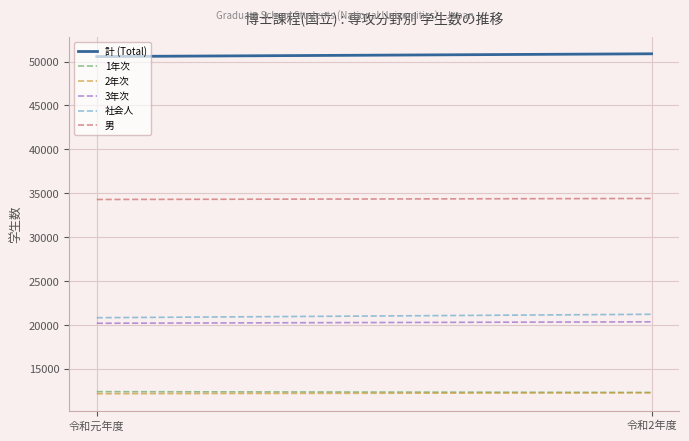

What are all the series names shown in the legend?

計 (Total), 1年次, 2年次, 3年次, 社会人, 男